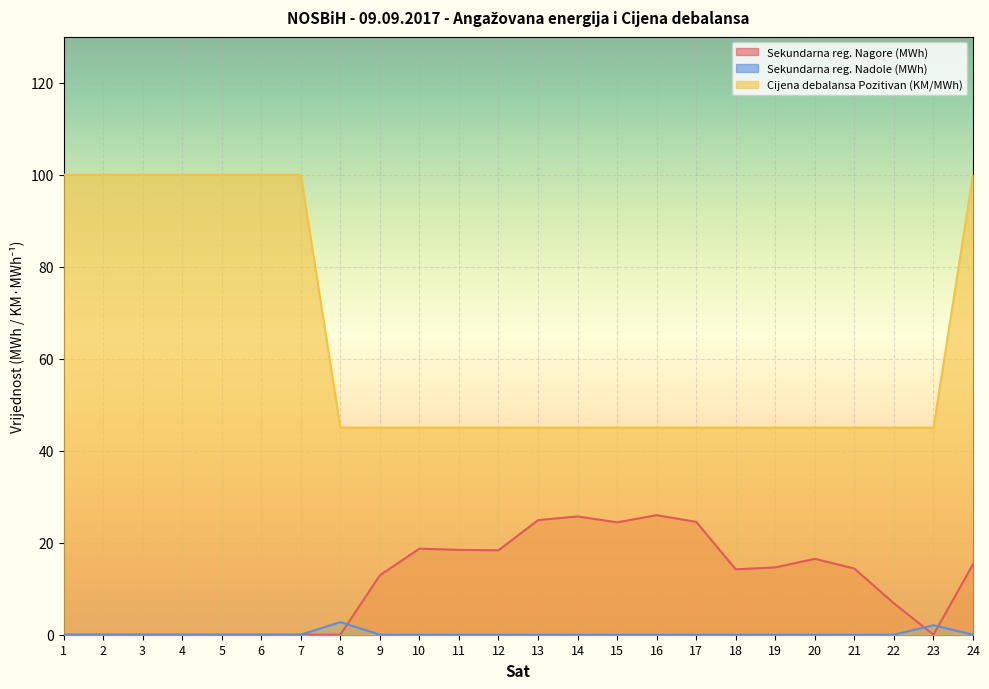

Is it true that Sekundarna reg. Nagore (MWh) equals 12.5 at 3?

False